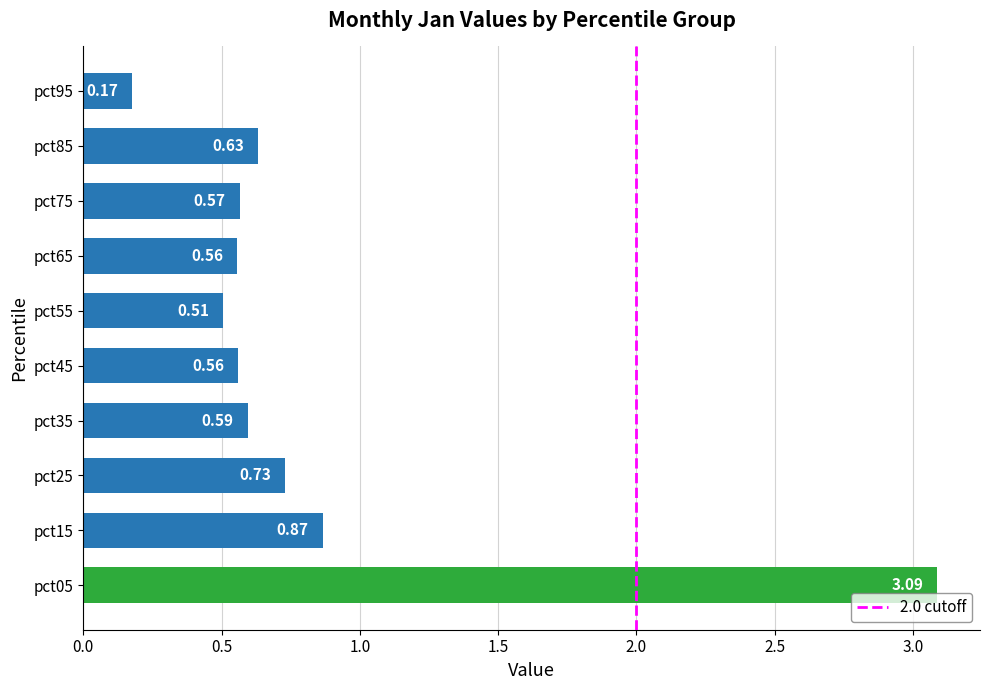

What is the sum of all values?

8.3